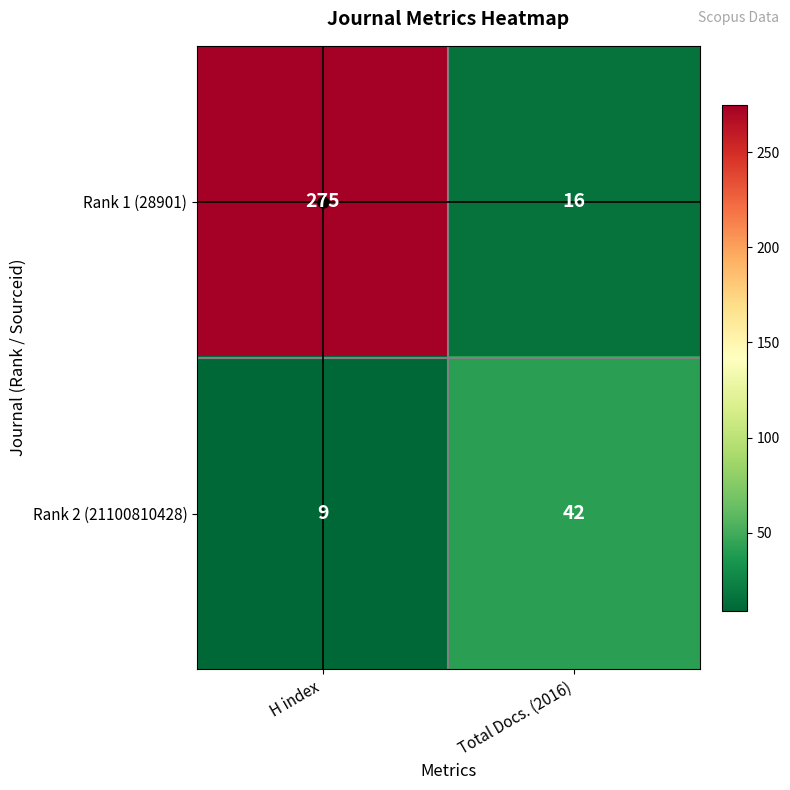

At how many categories does at least one series exceed 101?

1